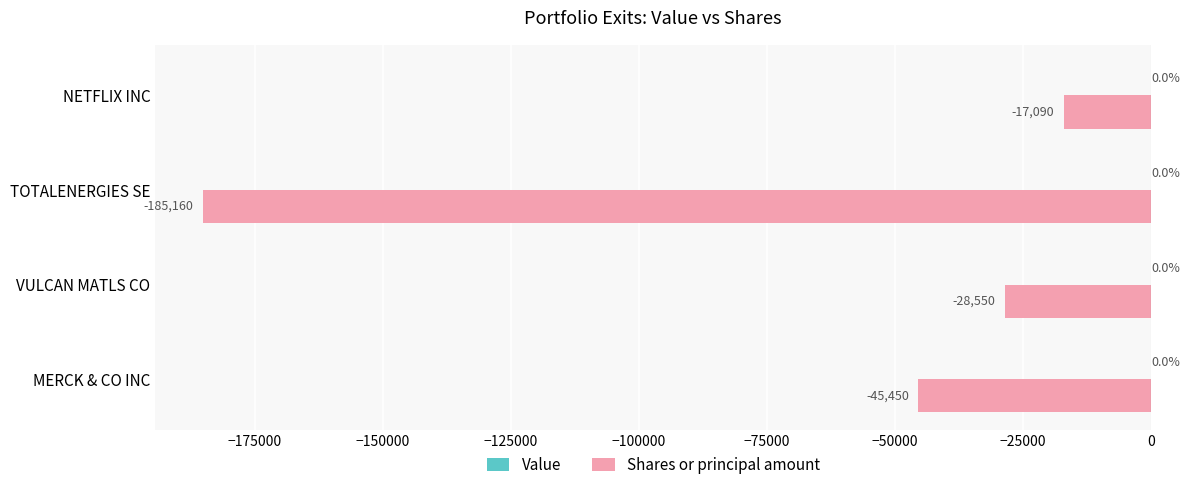

List the labels in order of value, largest first.

NETFLIX INC, VULCAN MATLS CO, MERCK & CO INC, TOTALENERGIES SE